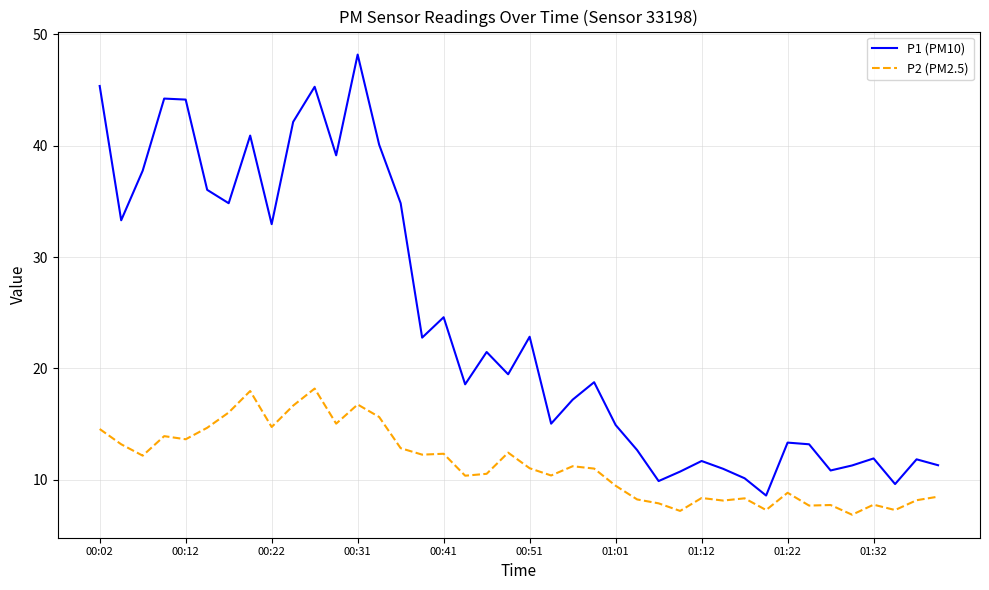

What is the lowest value of the P2 (PM2.5) series?

6.9